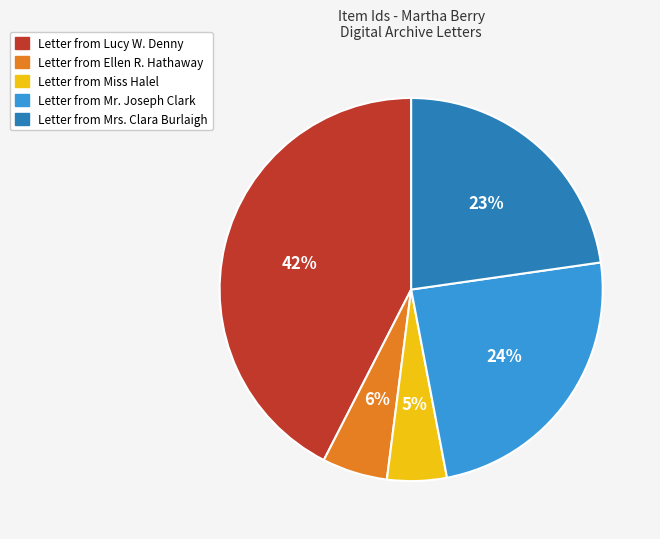

Is there a majority slice in this chart?

No